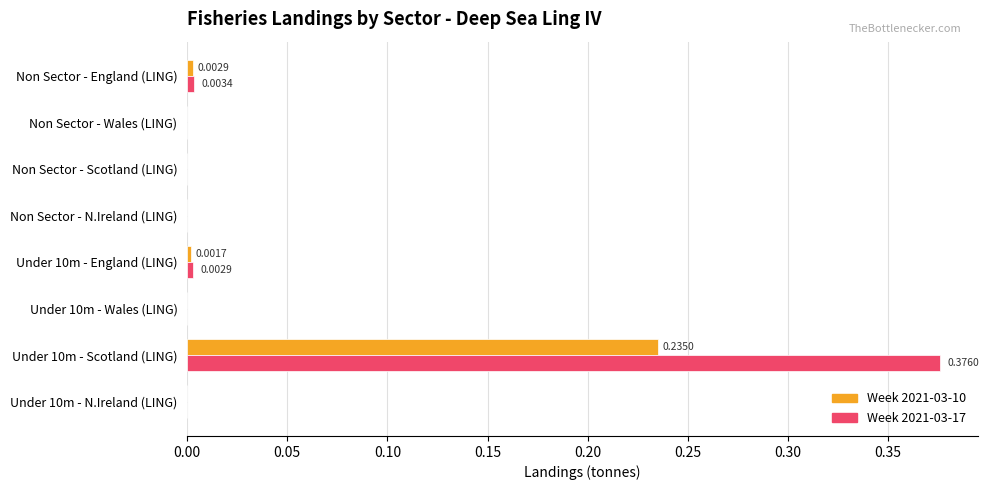

Reading left to right, list all the values displayed in this chart.

Week 2021-03-10: 0.0	0.0	0.0	0.0	0.0	0.0	0.2	0.0
Week 2021-03-17: 0.0	0.0	0.0	0.0	0.0	0.0	0.4	0.0